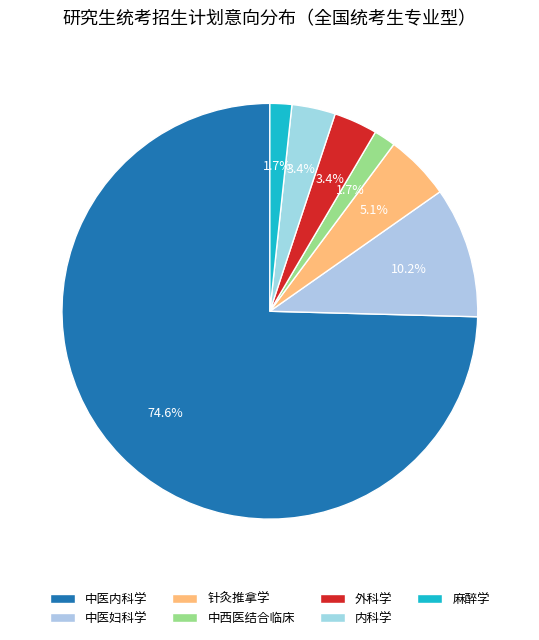

Is it true that 内科学 is 15% of the pie?

False